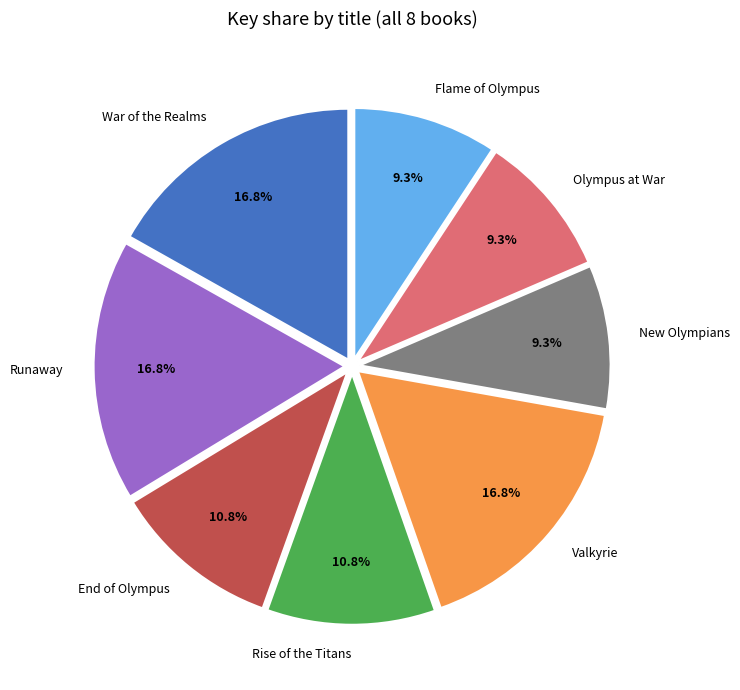

To the nearest percent, what percentage of the pie is Olympus at War?

9%